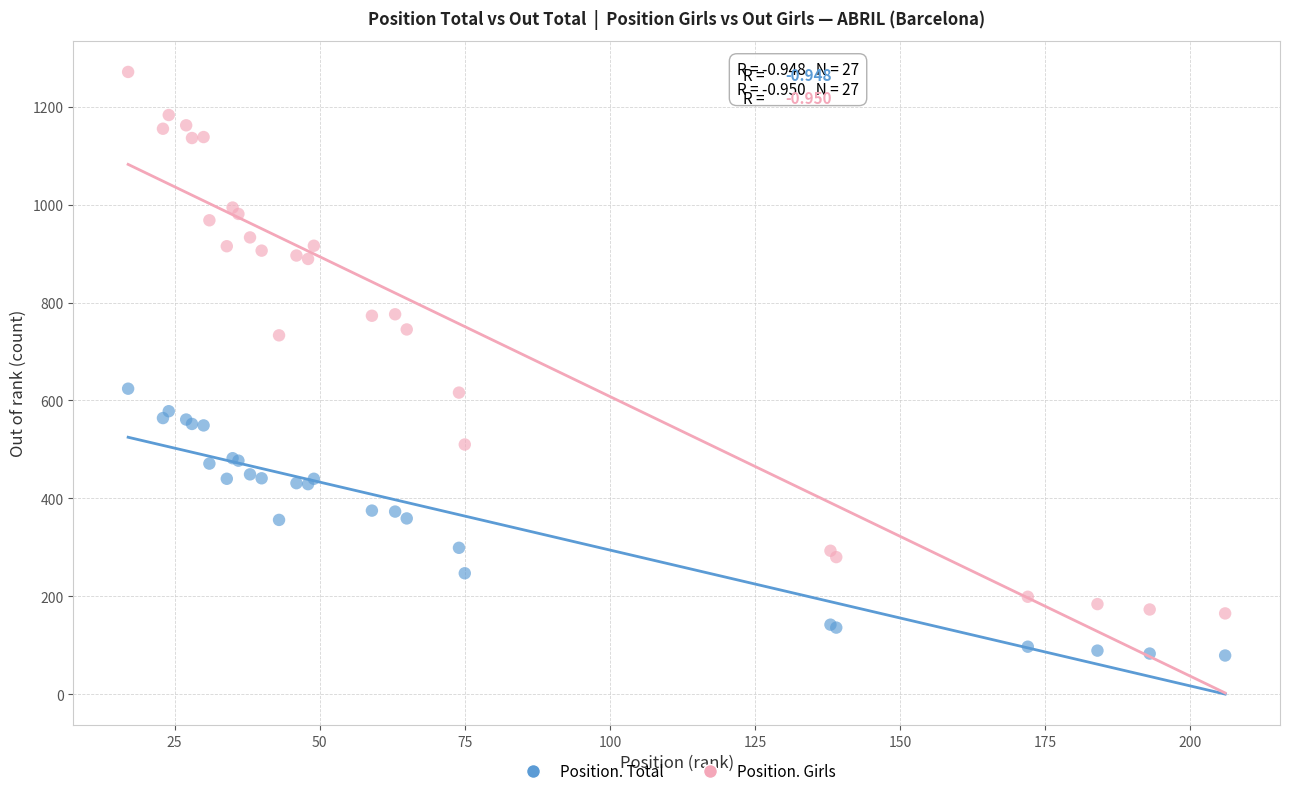

Which series contains the lowest Y value?

Position. Total